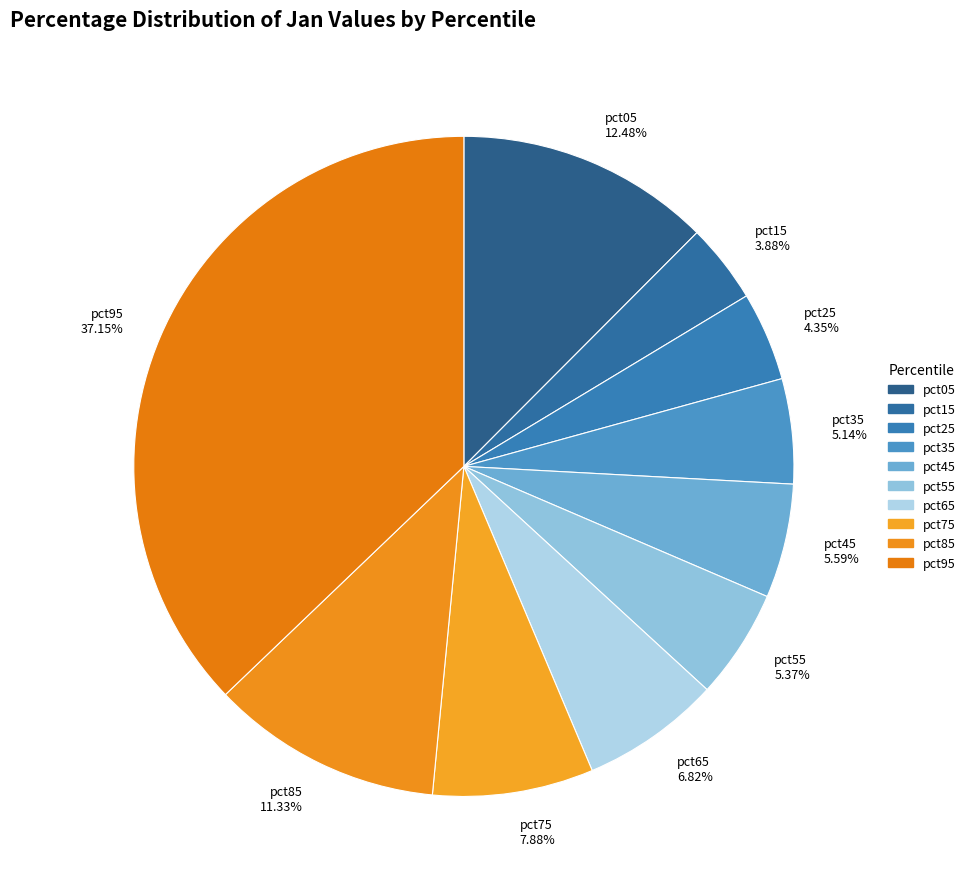

True or false: pct35 accounts for 18% of the total.

False